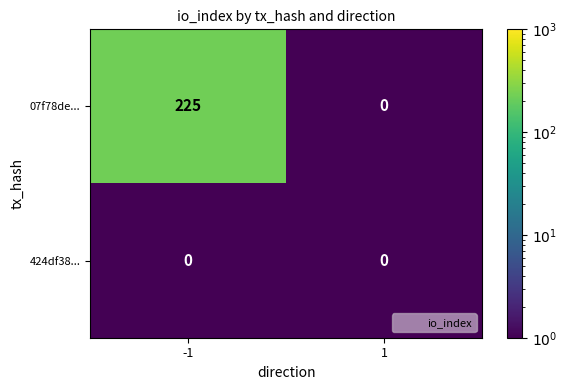

What is the sum of all 07f78de... values?

225